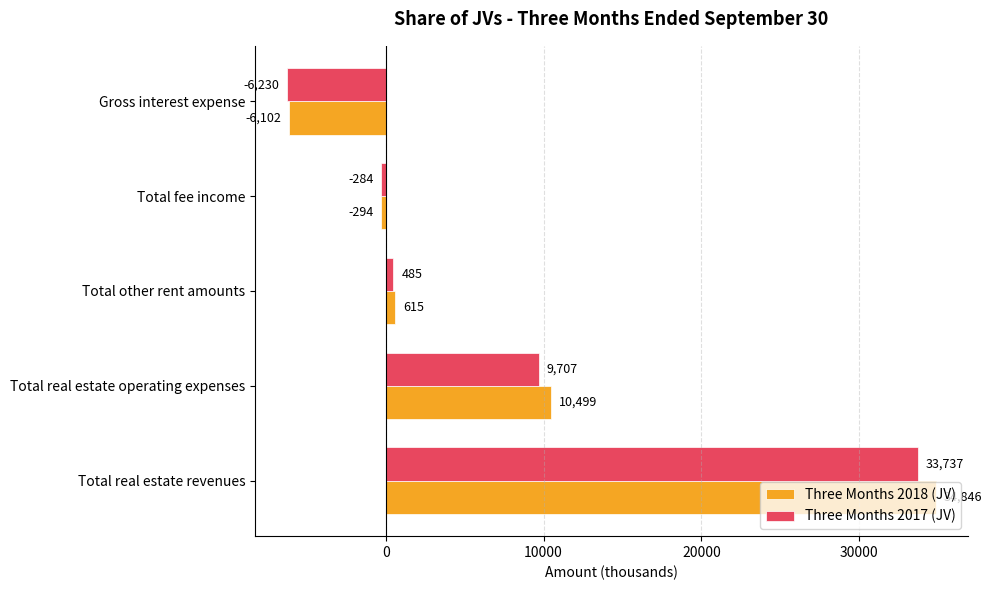

Which series changed the most between Total real estate operating expenses and Total other rent amounts?

Three Months 2018 (JV)